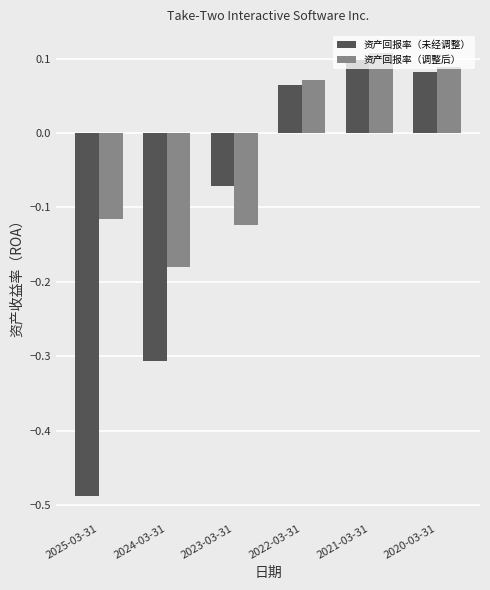

What is the difference between the maximum and minimum values in the 资产回报率（未经调整） series?

0.6